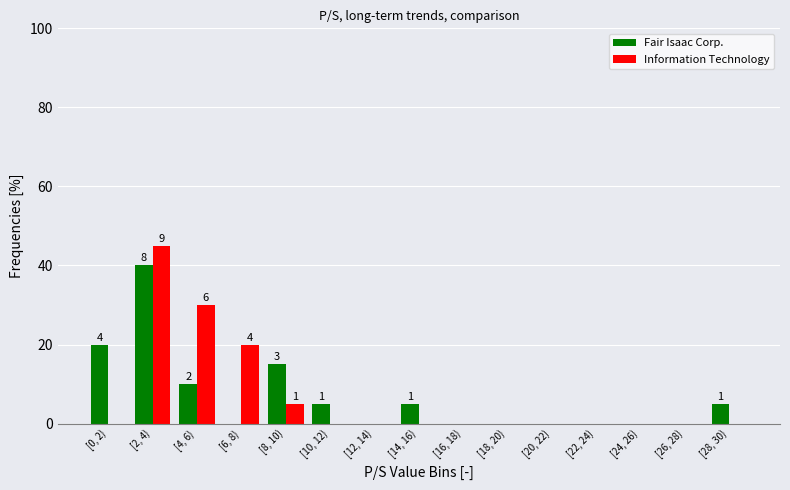

Reading left to right, transcribe all the data shown in this chart.

Fair Isaac Corp.: [0, 2)=20	[2, 4)=40	[4, 6)=10	[6, 8)=0	[8, 10)=15	[10, 12)=5	[12, 14)=0	[14, 16)=5	[16, 18)=0	[18, 20)=0	[20, 22)=0	[22, 24)=0	[24, 26)=0	[26, 28)=0	[28, 30)=5
Information Technology: [0, 2)=0	[2, 4)=45	[4, 6)=30	[6, 8)=20	[8, 10)=5	[10, 12)=0	[12, 14)=0	[14, 16)=0	[16, 18)=0	[18, 20)=0	[20, 22)=0	[22, 24)=0	[24, 26)=0	[26, 28)=0	[28, 30)=0